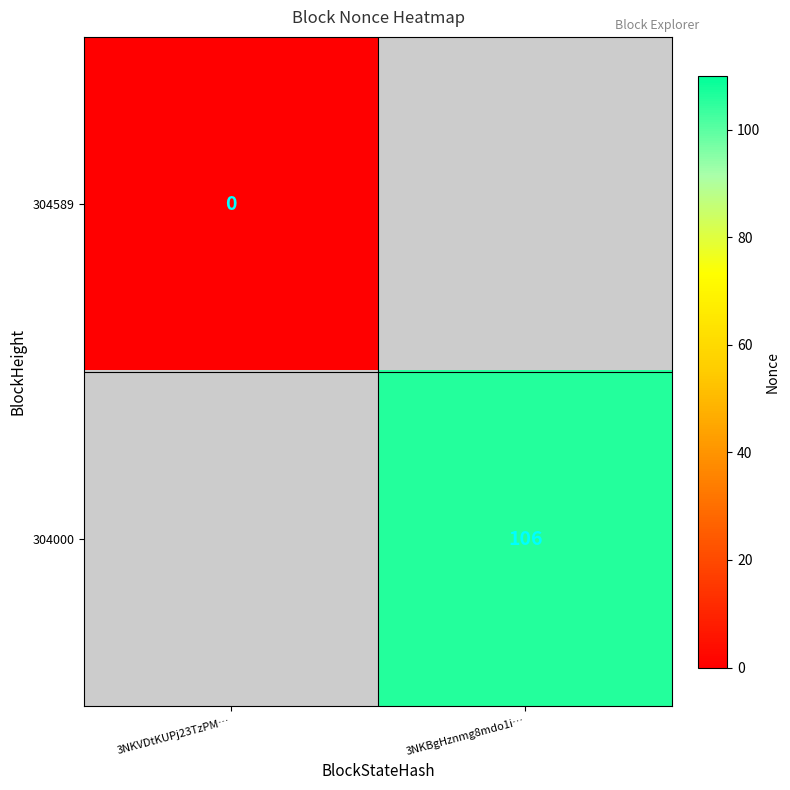

True or false: 304000 has a value of 106 at 3NKBgHznmg8mdo1i….

True